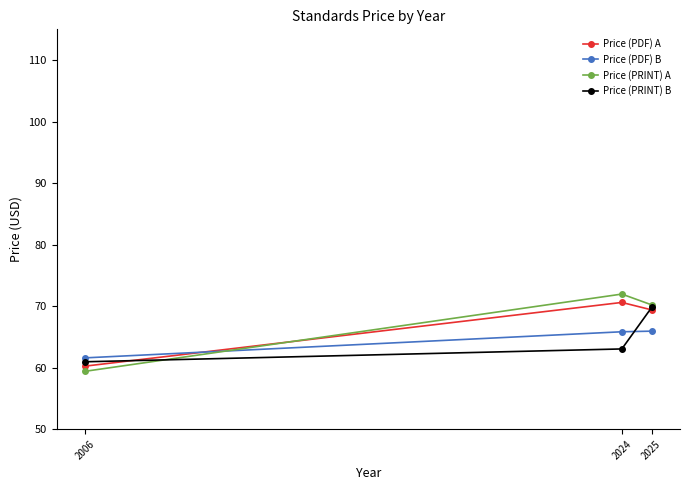

Rank the categories by Price (PRINT) A value from lowest to highest.

2006, 2025, 2024